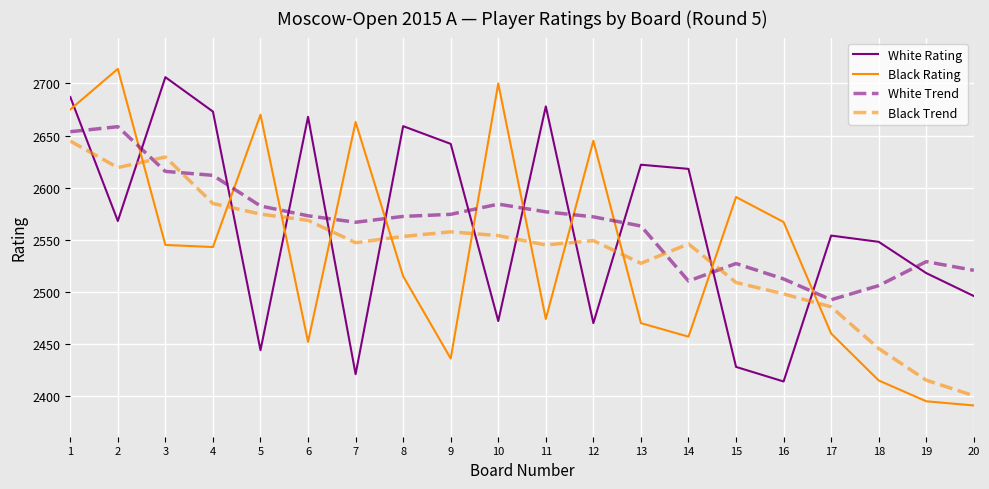

What are all the series names shown in the legend?

White Rating, Black Rating, White Trend, Black Trend